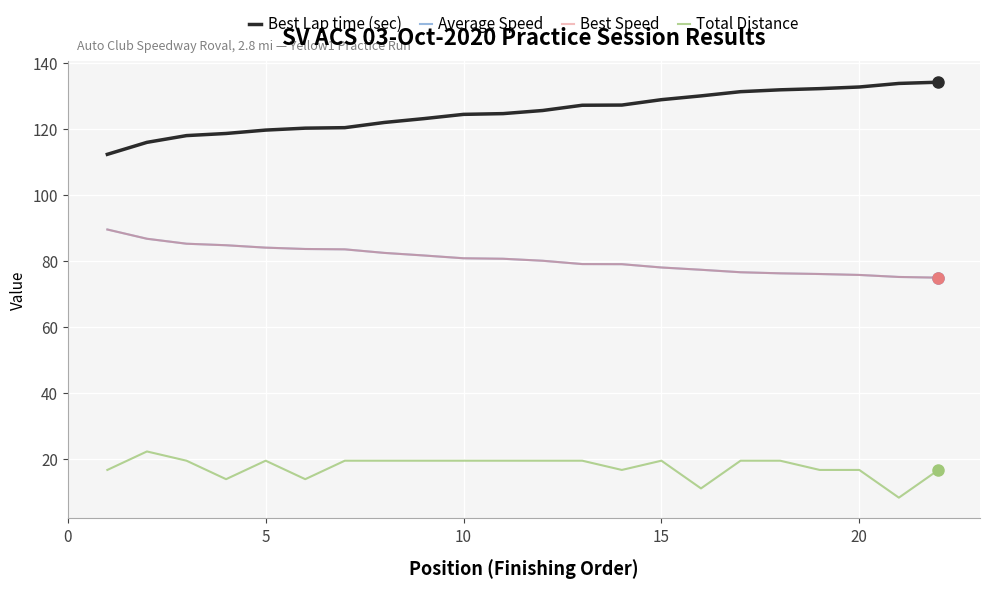

What is the maximum value shown in the chart?

134.3